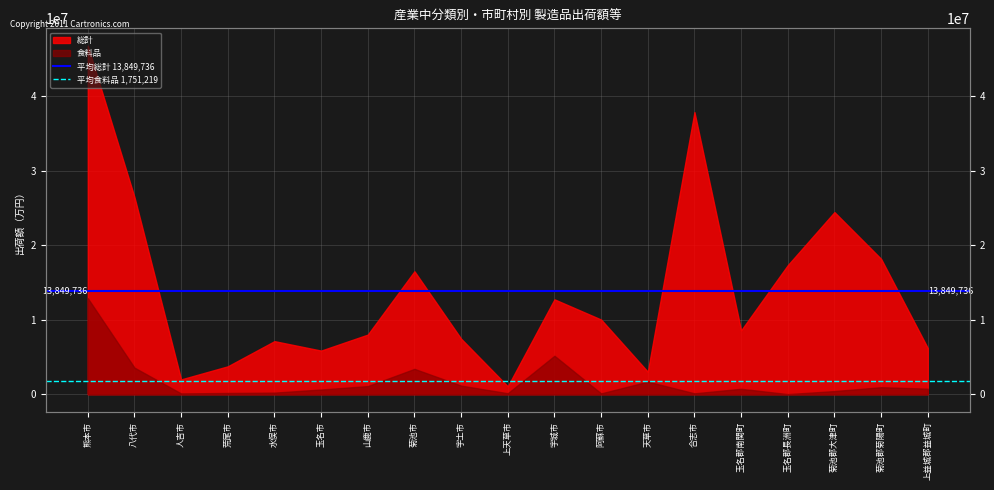

Rank the series by their average value, from highest to lowest.

平均総計 13,849,736, 平均食料品 1,751,219